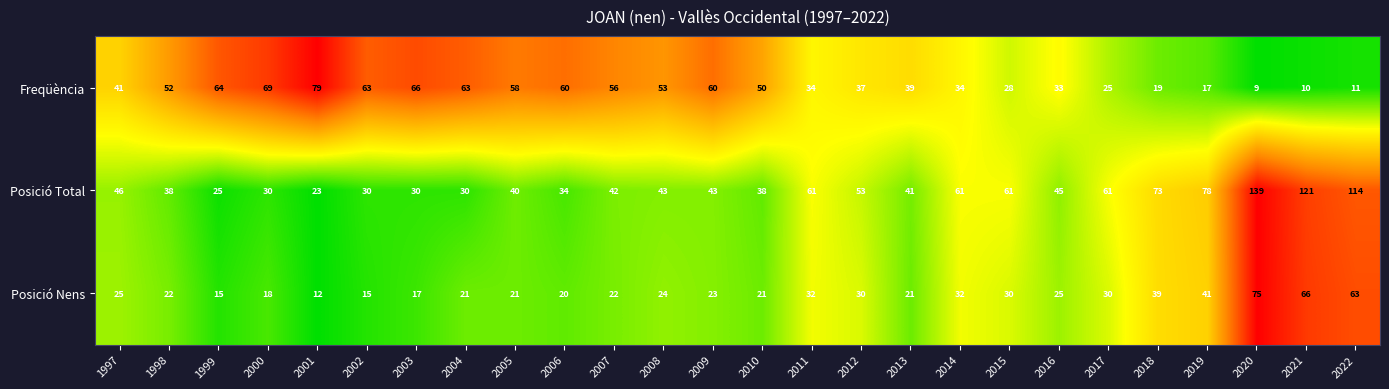

Is it true that Posició Total equals 12 at 1998?

False